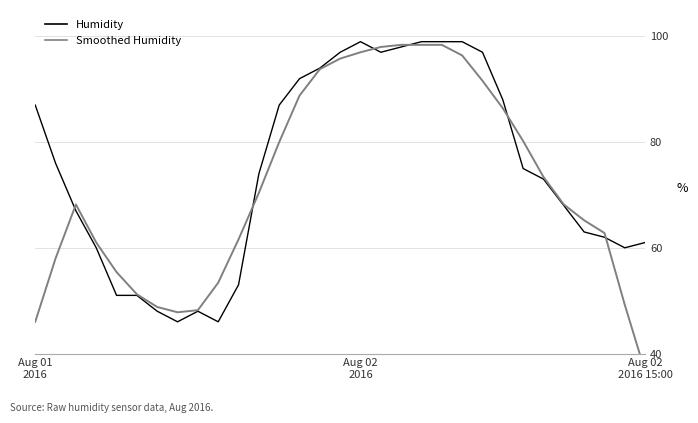

What is the minimum value for Humidity?

46